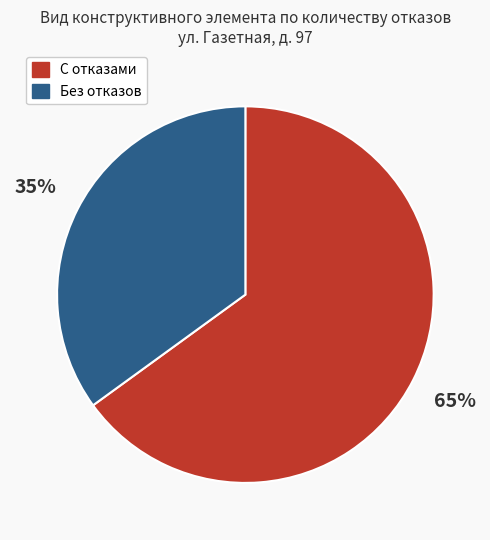

What is the largest slice in the pie chart?

С отказами